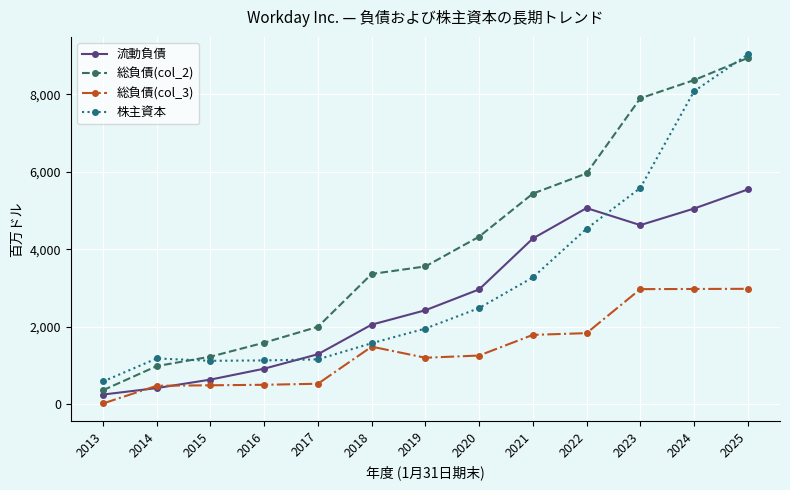

How many distinct data groups are displayed?

4